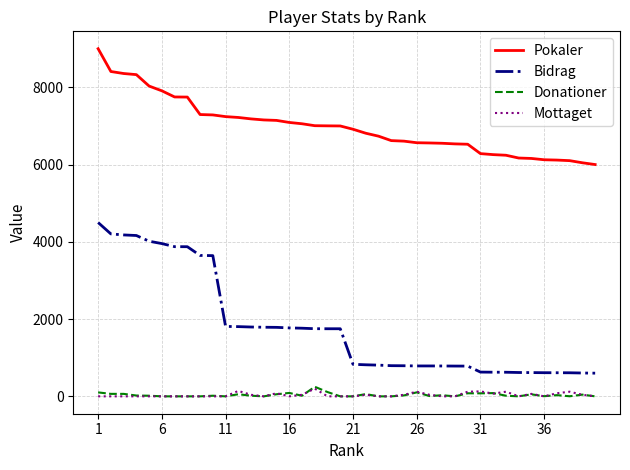

Which series has the widest spread of values?

Bidrag